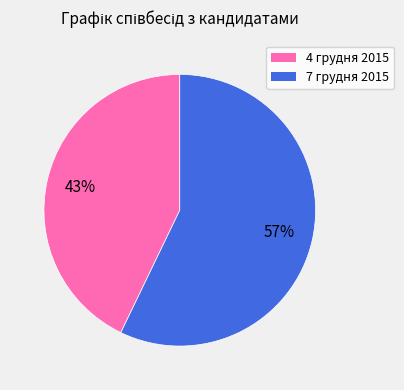

To the nearest percent, what is the average slice percentage?

50%